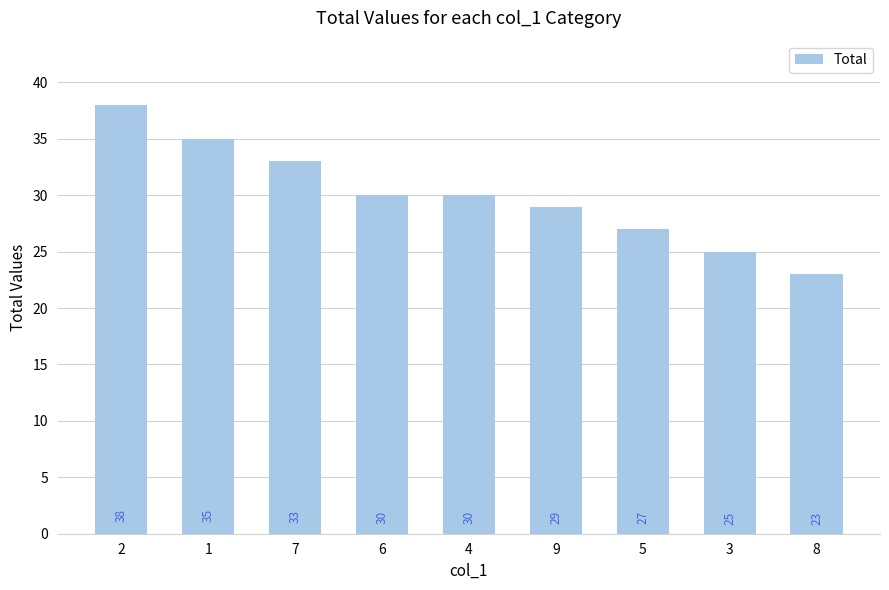

The chart shows a value of 29 at 9. True or false?

True